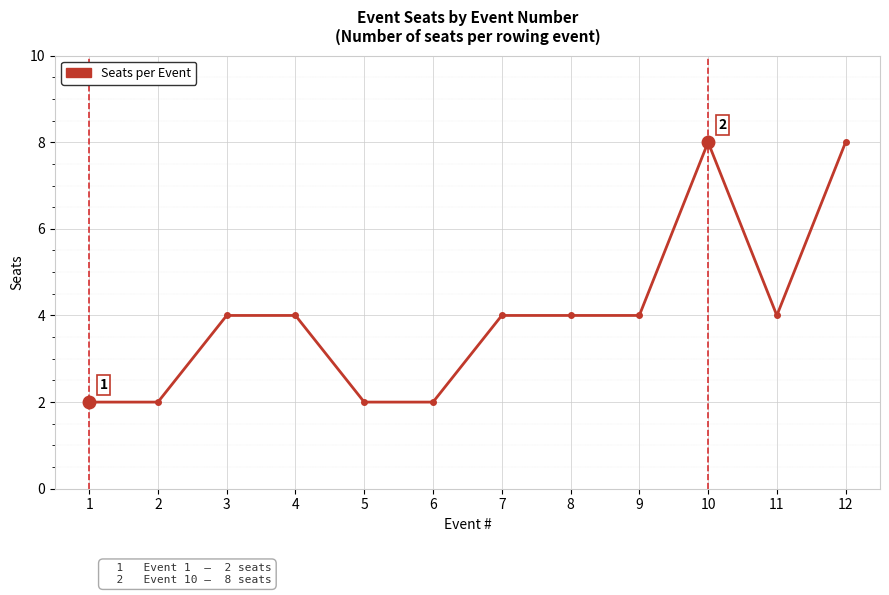

How many lines are shown in the chart?

1